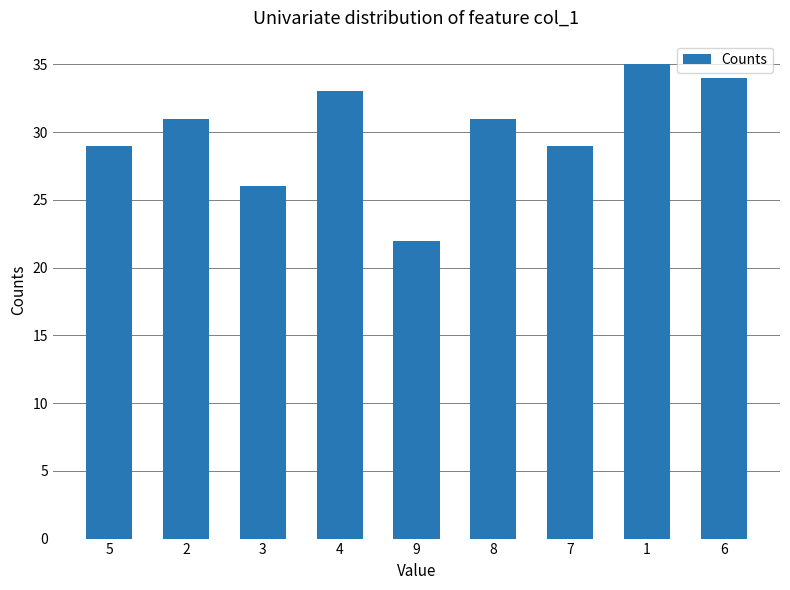

Is it true that the value at 4 is 8?

False